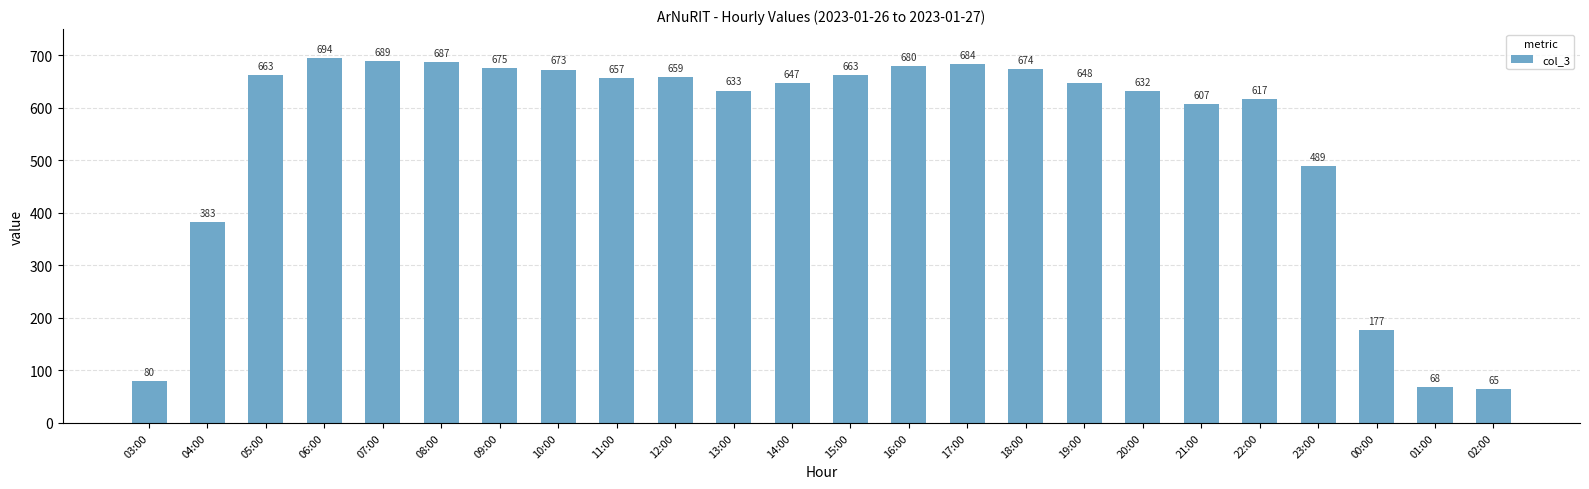

What is the difference between the second highest and minimum values?

624